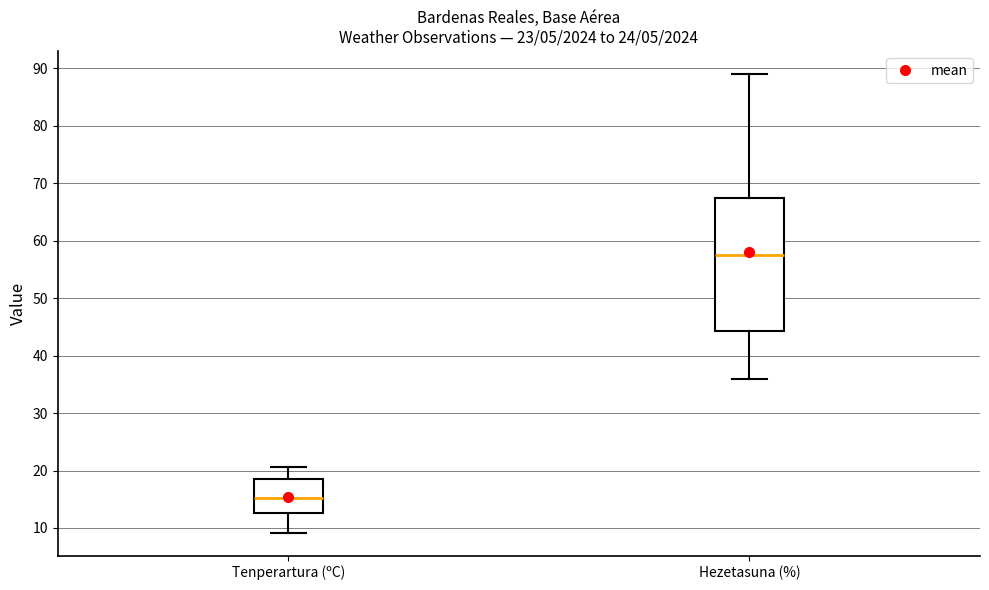

Which box has the highest median line?

Hezetasuna (%)